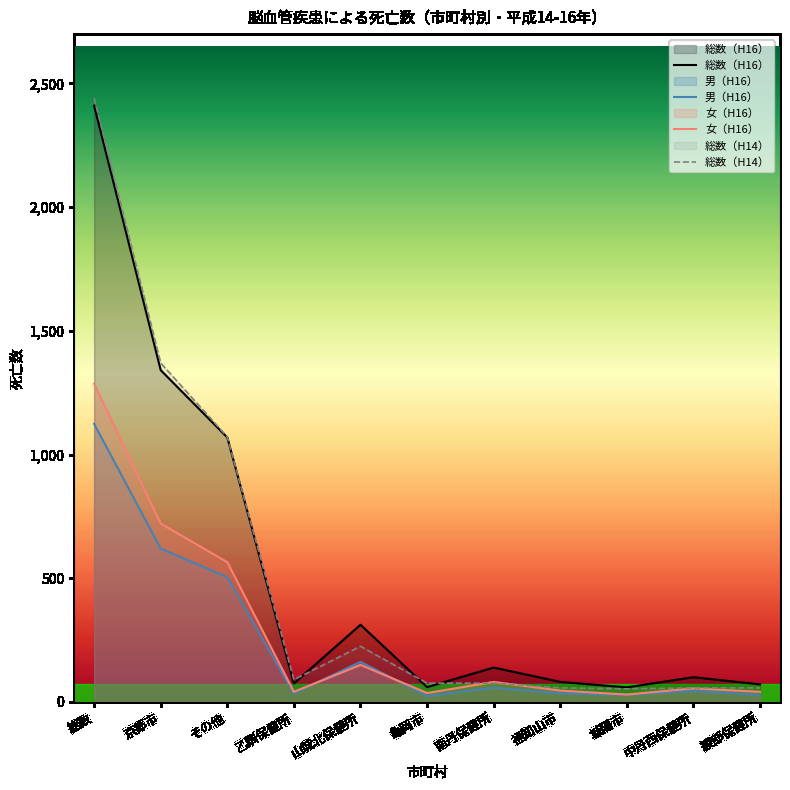

Where is the first local minimum for 総数（H14）?

乙訓保健所